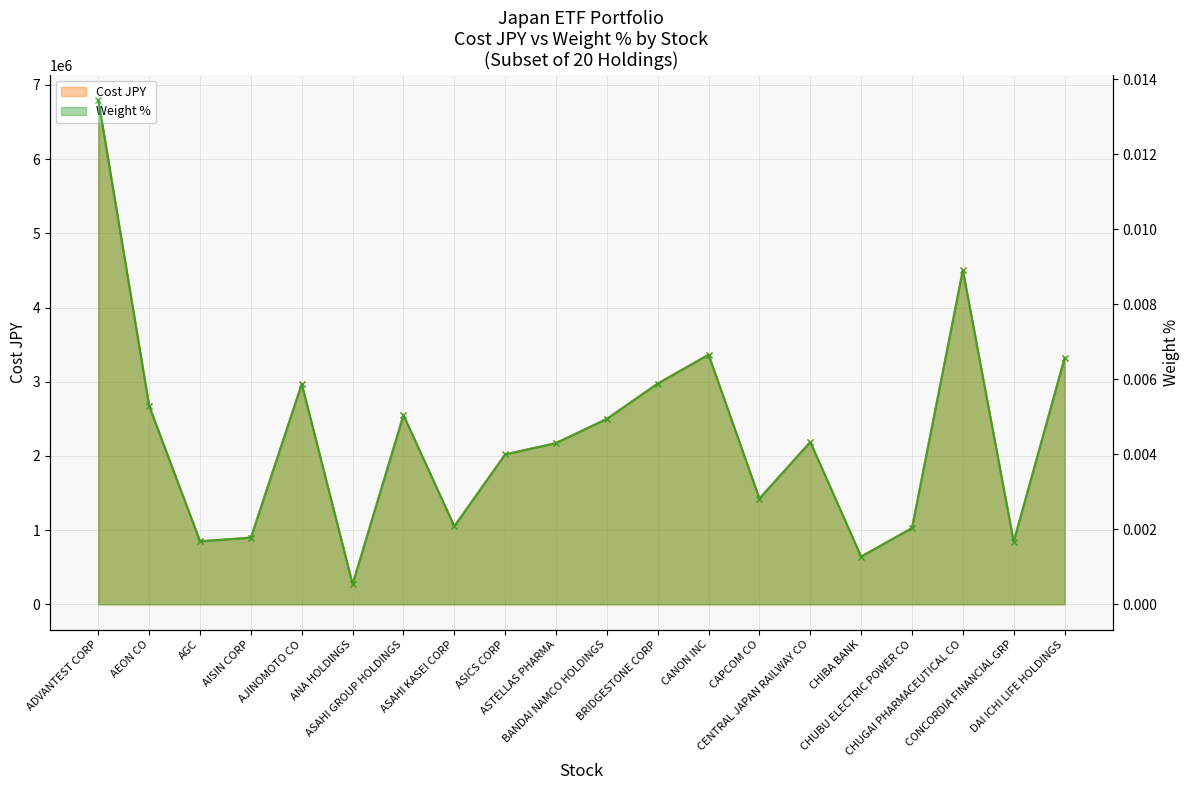

How many lines are shown in the chart?

2